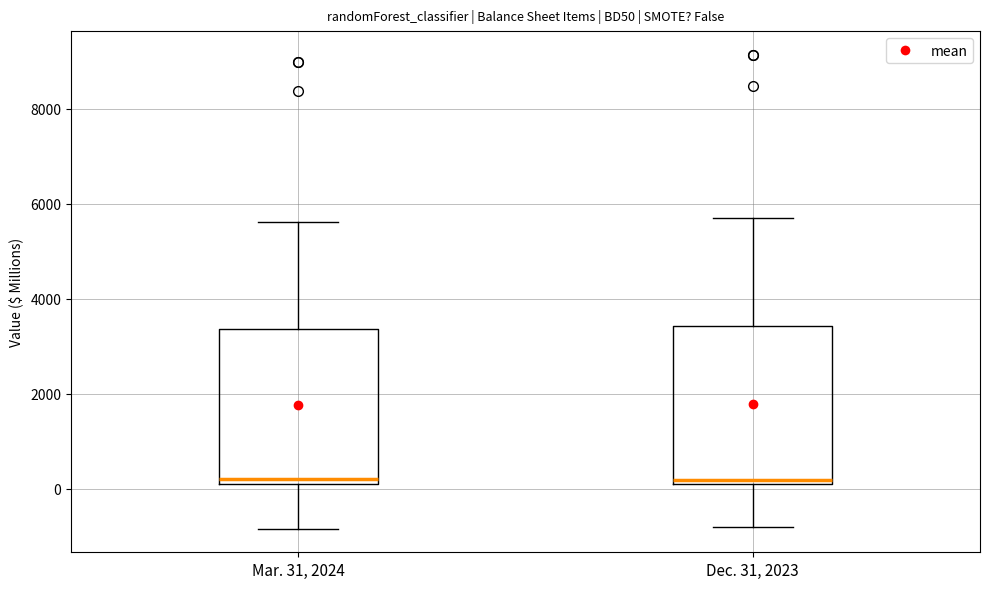

Reading left to right, transcribe this box plot: for each box, give where its median line is, the range the box spans, and where its two whiskers end, as read against the y-axis. The values are not printed on the chart, so give them approximately, as read against the axis.

Mar. 31, 2024: median 200, box 0 to 3400, whiskers -800 to 5600
Dec. 31, 2023: median 200 (just above the box's lower edge), box 200 to 3400, whiskers -800 to 5800